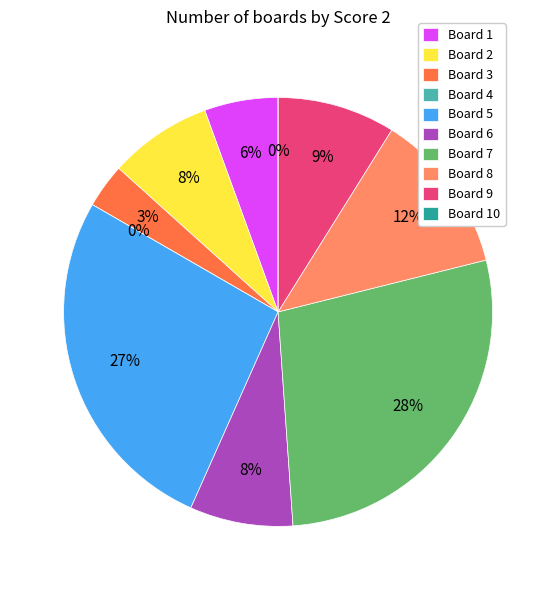

Which category has the smallest portion of the pie?

Board 4